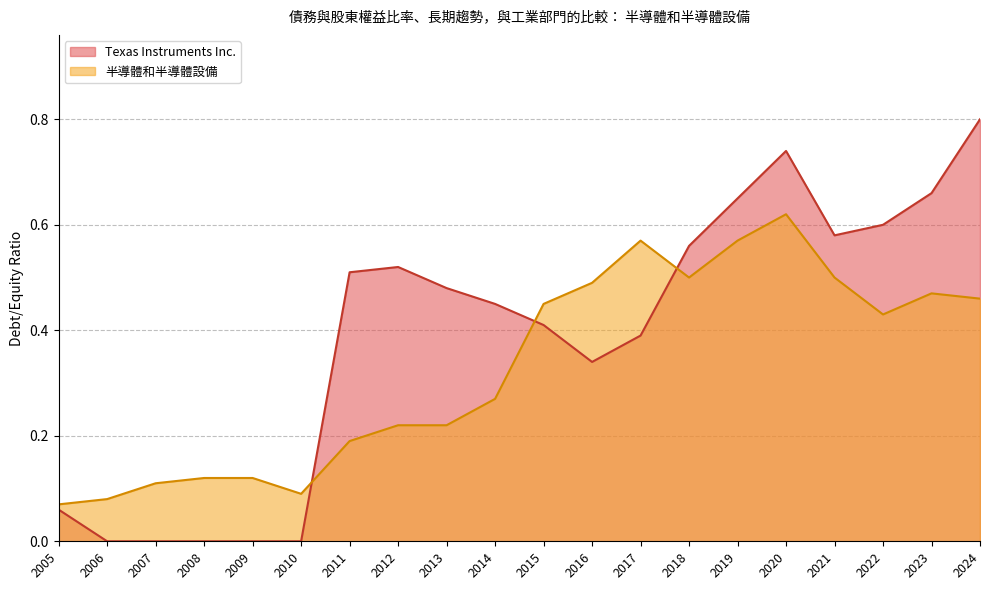

At which category is the sum across all series the highest?

2020